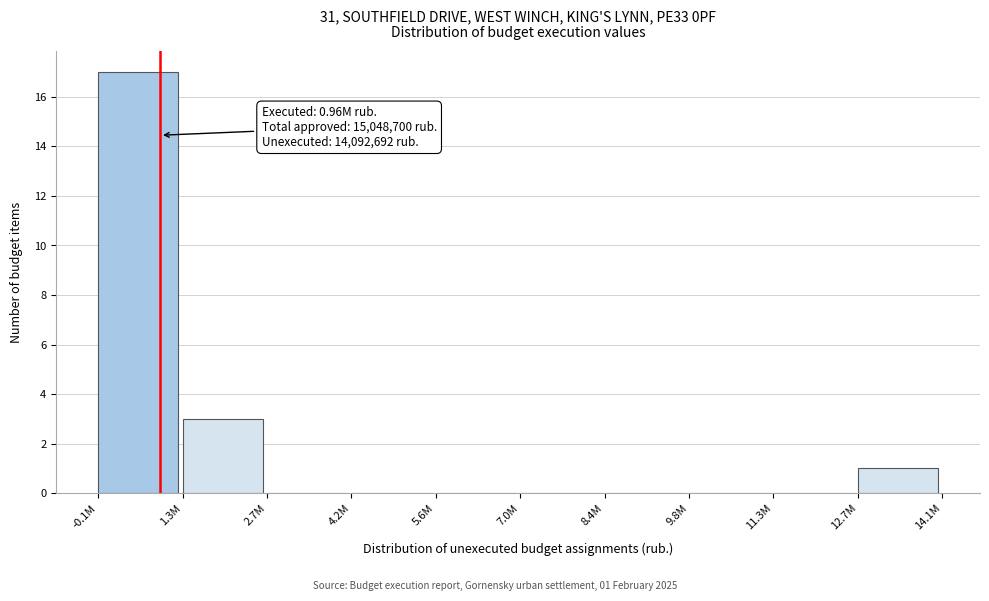

Reading right to left, extract all data points from this chart.

12.7M=1	11.3M=0	9.8M=0	8.4M=0	7.0M=0	5.6M=0	4.2M=0	2.7M=0	1.3M=3	-0.1M=17